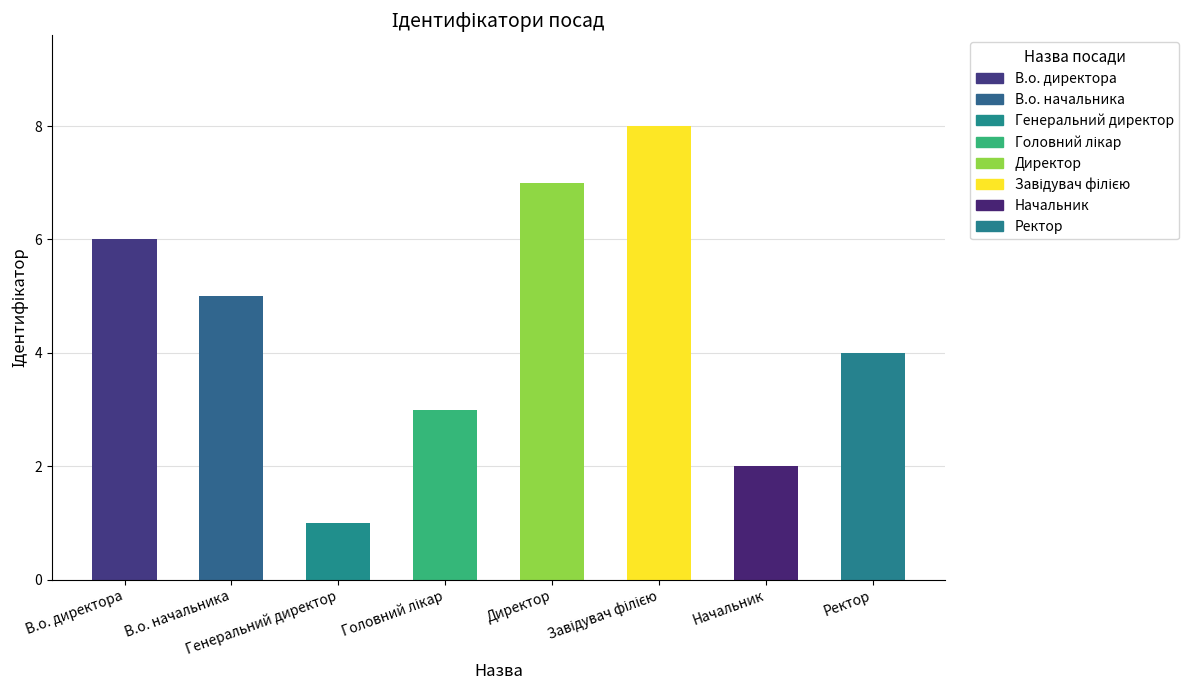

What is the difference between the second highest and second lowest values?

5